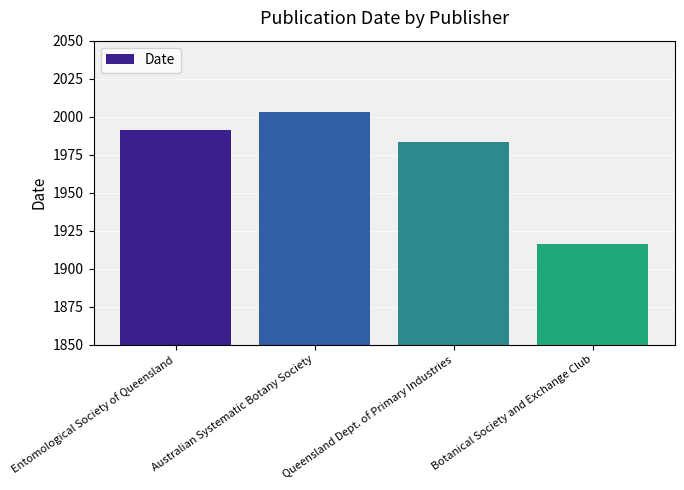

Are the bars horizontal?

No